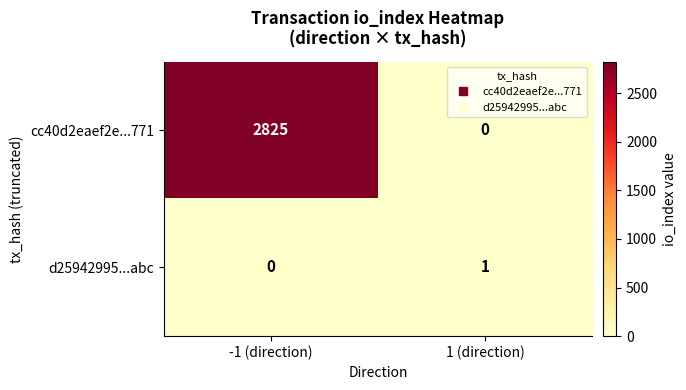

Rank the series by their maximum value, from highest to lowest.

cc40d2eaef2e...771, d25942995...abc